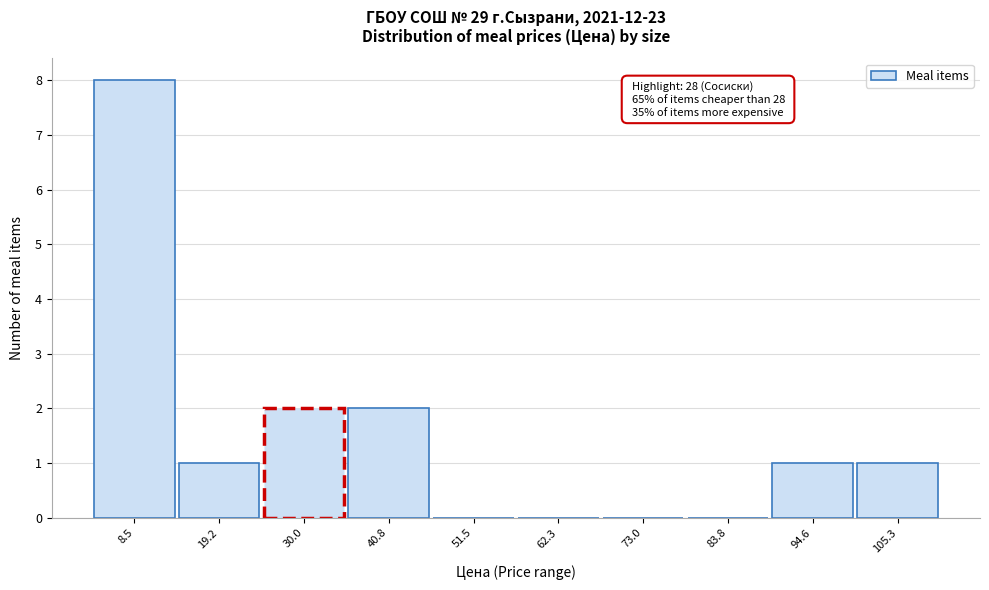

Which range on the x-axis has the tallest bar?

4 to 14